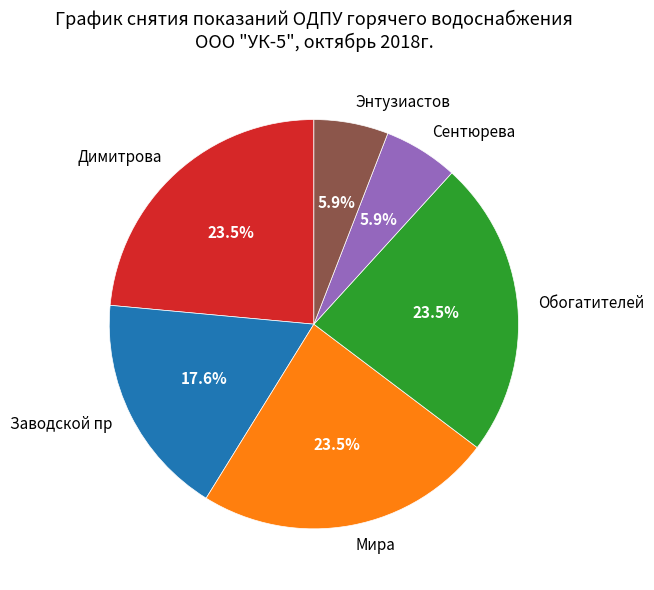

Combined, what portion of the pie is Сентюрева and Мира?

29.4%